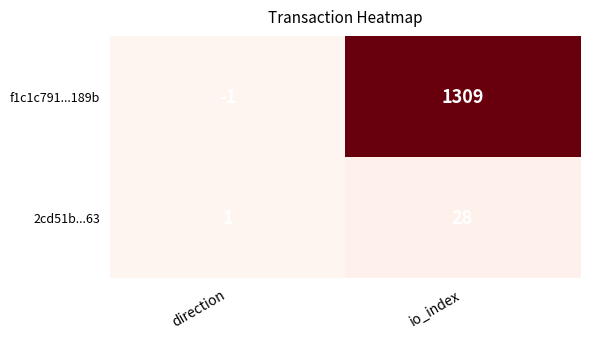

What is the spread (max minus min) of values at io_index?

1281